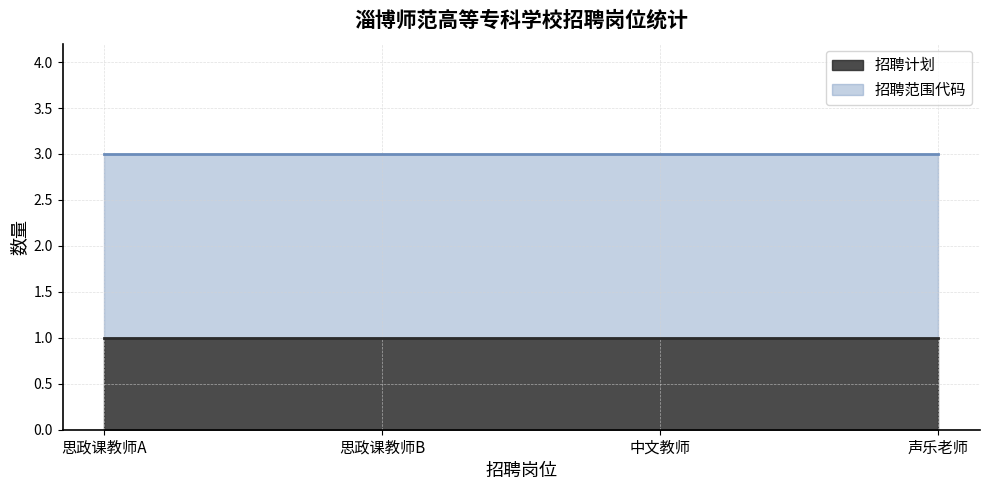

Which series has the largest total across all categories?

招聘范围代码